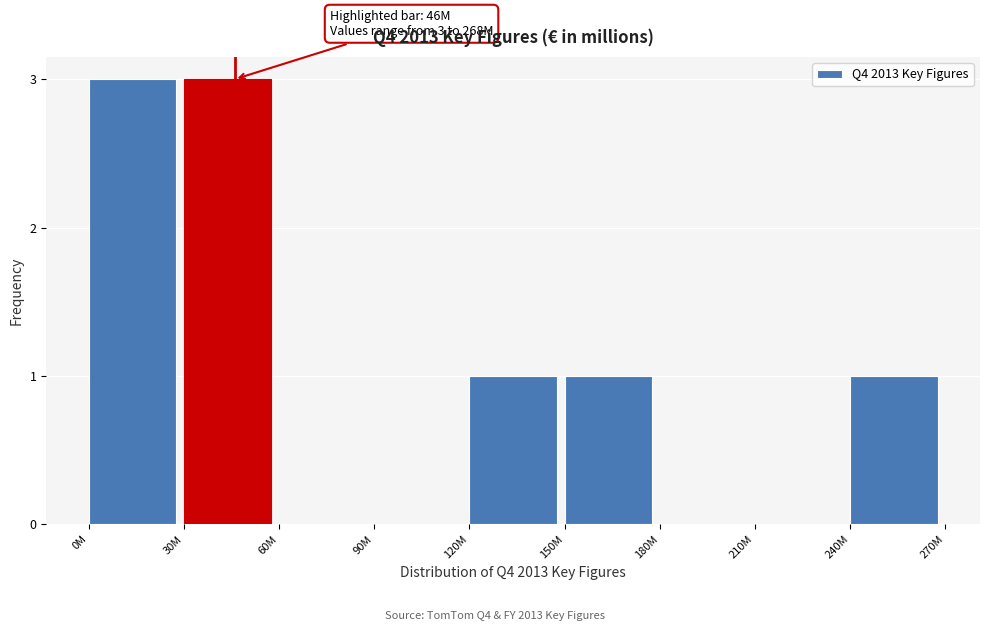

Is it true that the value at 180M is 0?

True